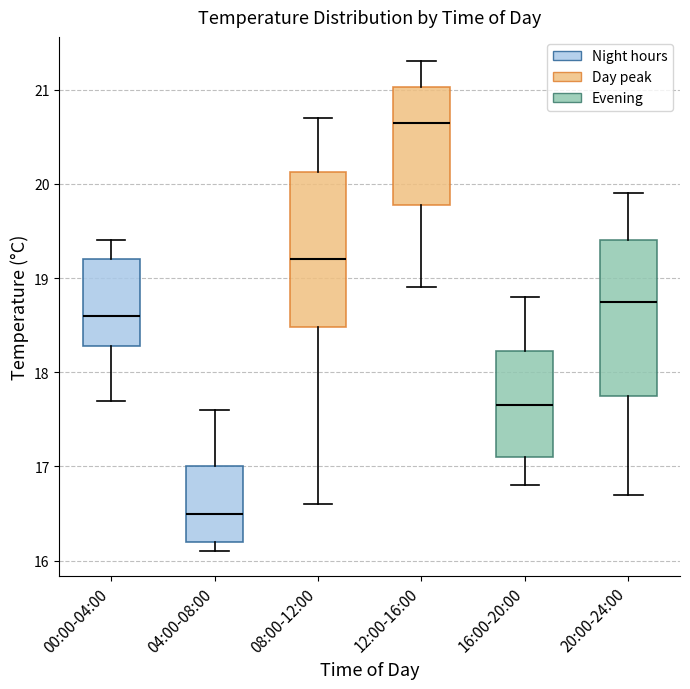

Reading left to right, read every box against the y-axis: the position of its median line, the range the box covers, and the ends of its whiskers. The values are not printed on the chart, so give them approximately, as read against the axis.

00:00-04:00: median 18.6, box 18.3 to 19.2, whiskers 17.7 to 19.4
04:00-08:00: median 16.5, box 16.2 to 17.0, whiskers 16.1 to 17.6
08:00-12:00: median 19.2, box 18.5 to 20.1, whiskers 16.6 to 20.7
12:00-16:00: median 20.7, box 19.8 to 21.0, whiskers 18.9 to 21.3
16:00-20:00: median 17.7, box 17.1 to 18.2, whiskers 16.8 to 18.8
20:00-24:00: median 18.8, box 17.8 to 19.4, whiskers 16.7 to 19.9